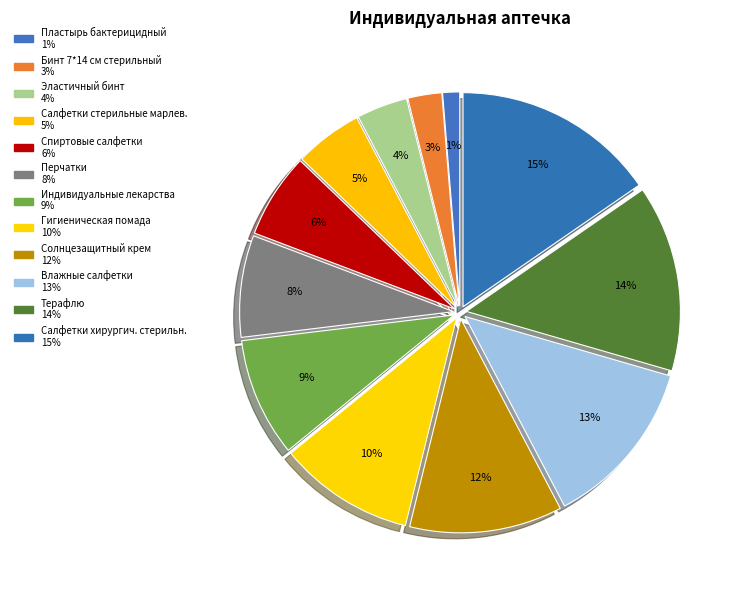

To the nearest percent, what percentage of the pie is Терафлю?

14%